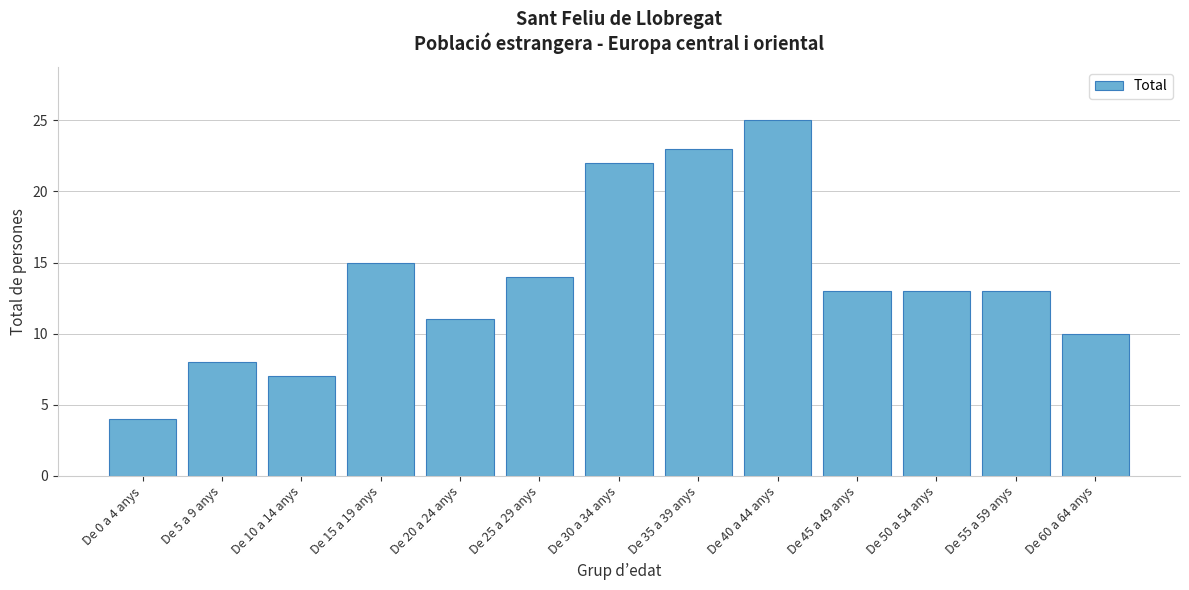

Reading right to left, extract all data points from this chart.

De 60 a 64 anys=10	De 55 a 59 anys=13	De 50 a 54 anys=13	De 45 a 49 anys=13	De 40 a 44 anys=25	De 35 a 39 anys=23	De 30 a 34 anys=22	De 25 a 29 anys=14	De 20 a 24 anys=11	De 15 a 19 anys=15	De 10 a 14 anys=7	De 5 a 9 anys=8	De 0 a 4 anys=4